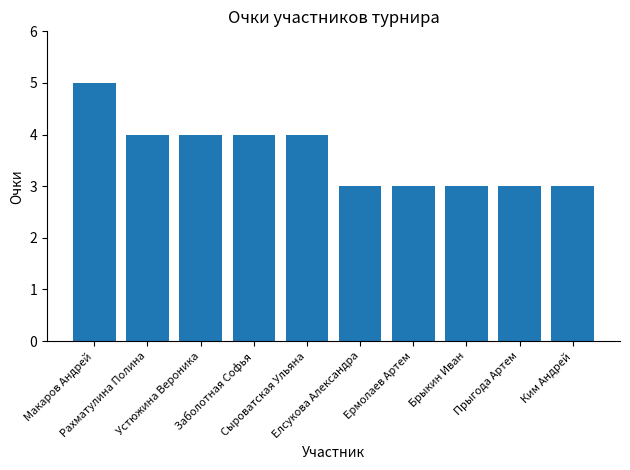

What is the sum of all values?

36